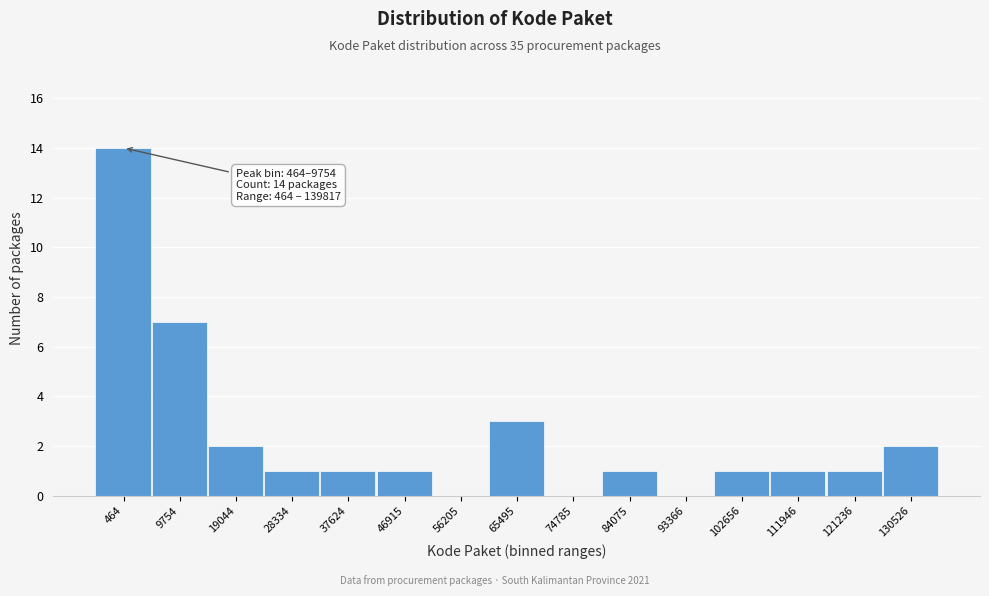

Reading left to right, extract all data points from this chart.

464=14	9754=7	19044=2	28334=1	37624=1	46915=1	56205=0	65495=3	74785=0	84075=1	93366=0	102656=1	111946=1	121236=1	130526=2